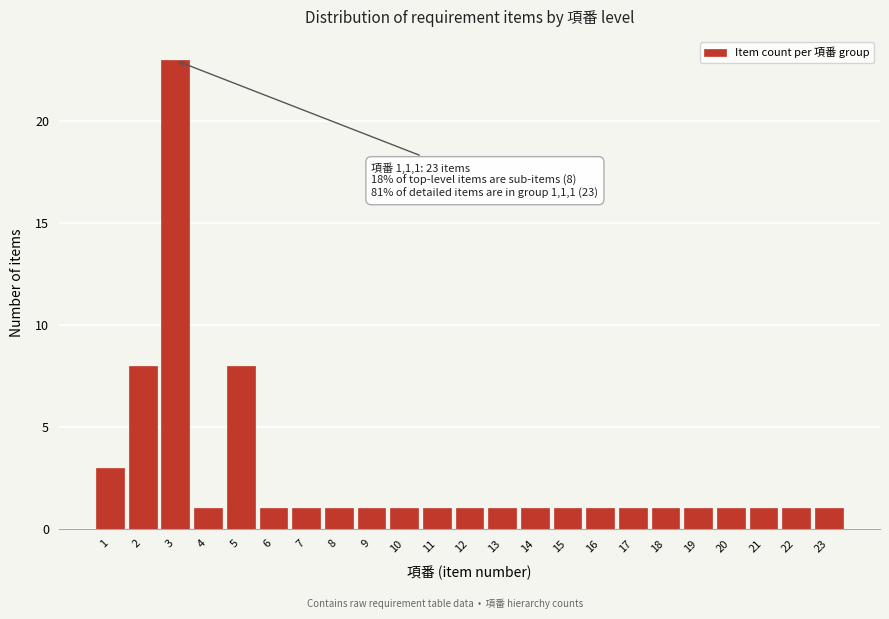

Reading left to right, transcribe all the data shown in this chart.

3	8	23	1	8	1	1	1	1	1	1	1	1	1	1	1	1	1	1	1	1	1	1